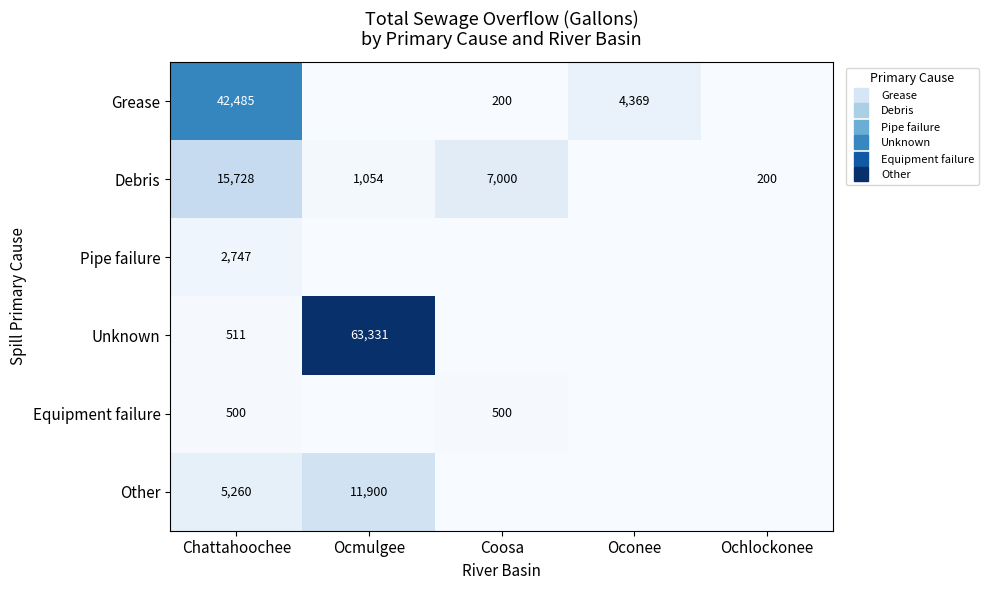

What is the sum of the Debris values at Ochlockonee and Chattahoochee?

15928